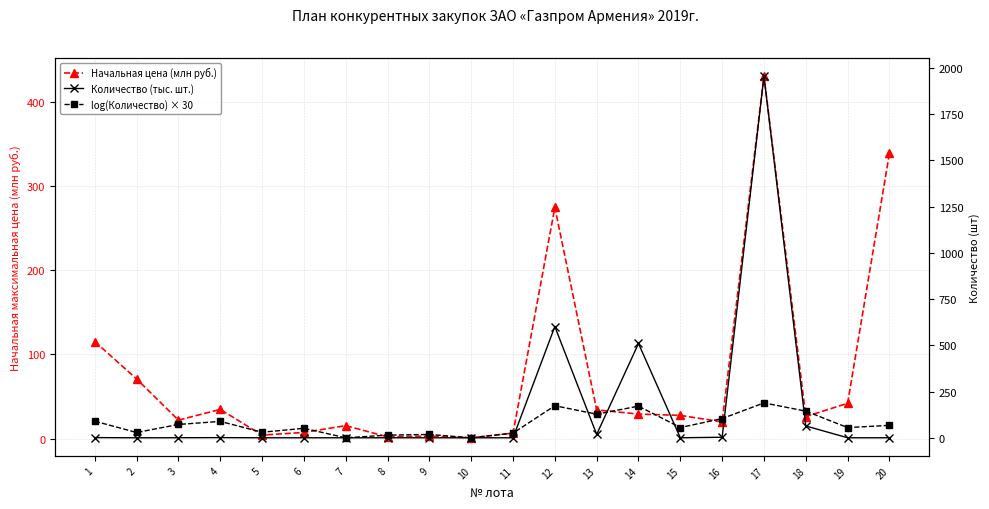

What is the difference between the highest and lowest values at 18?

118.0